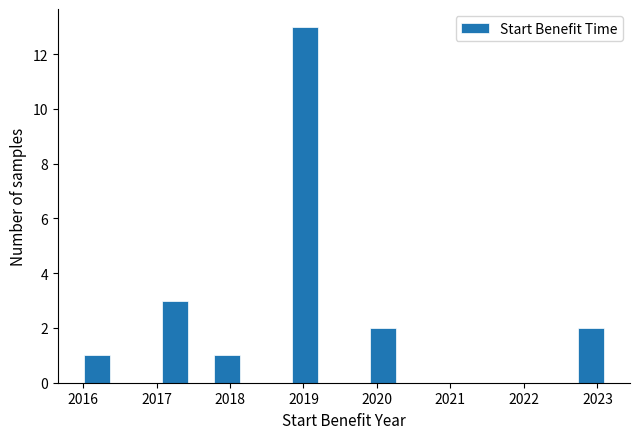

Around what value on the x-axis is the tallest bar? Give the approximate position of its centre, as read against the axis.

2019.0